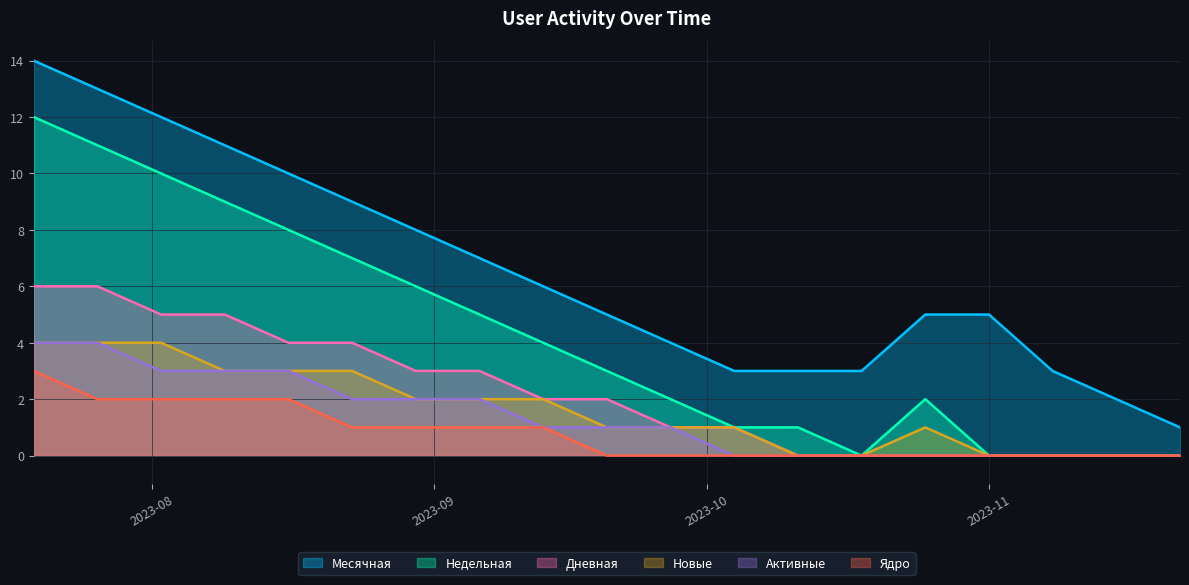

What is the difference between the highest and lowest values at 2023-09-20?

5